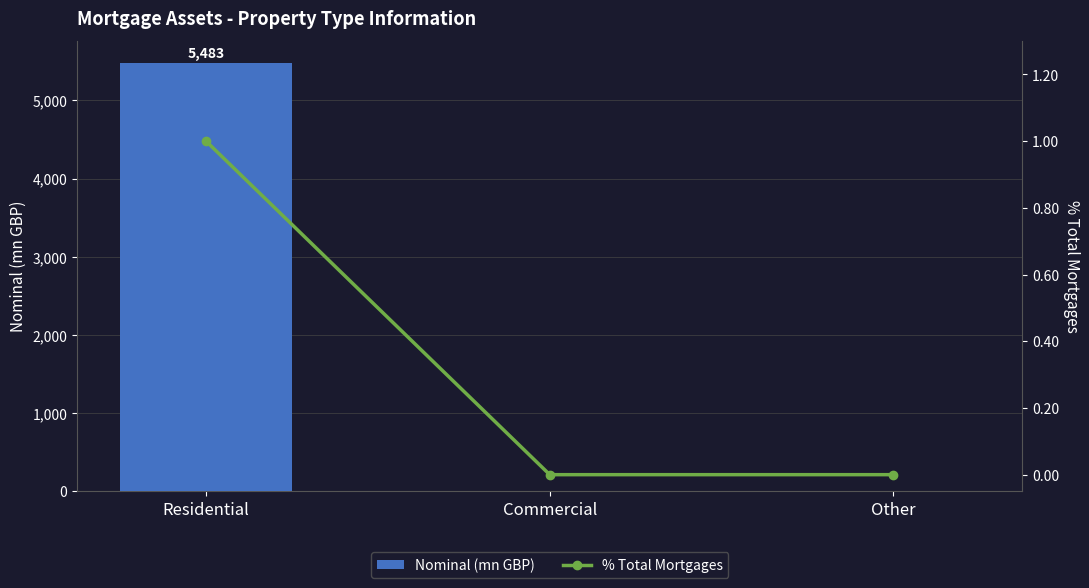

How many % Total Mortgages values are between 0 and 1?

3